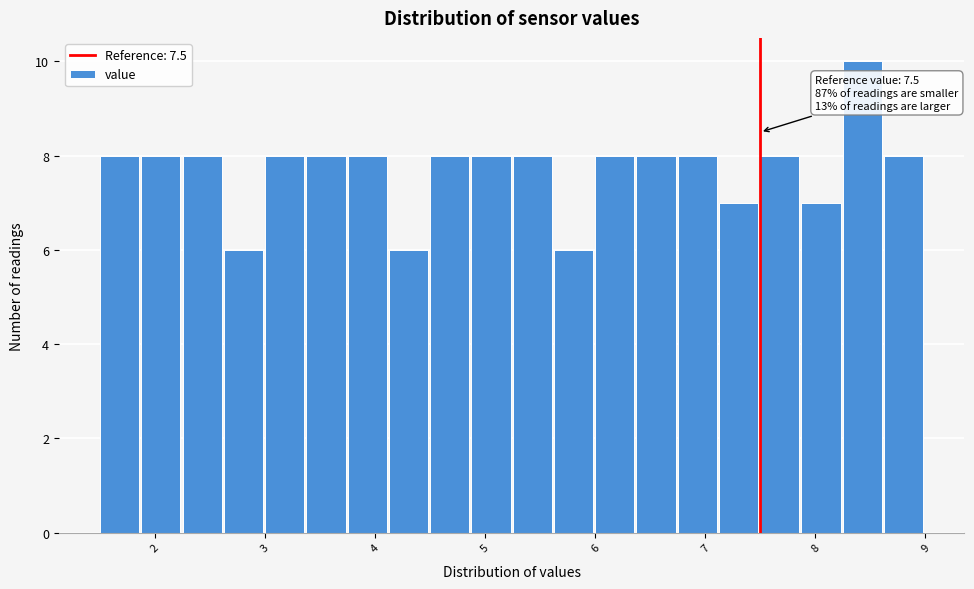

Read against the x-axis, roughly where is the centre of the tallest bar?

8.4